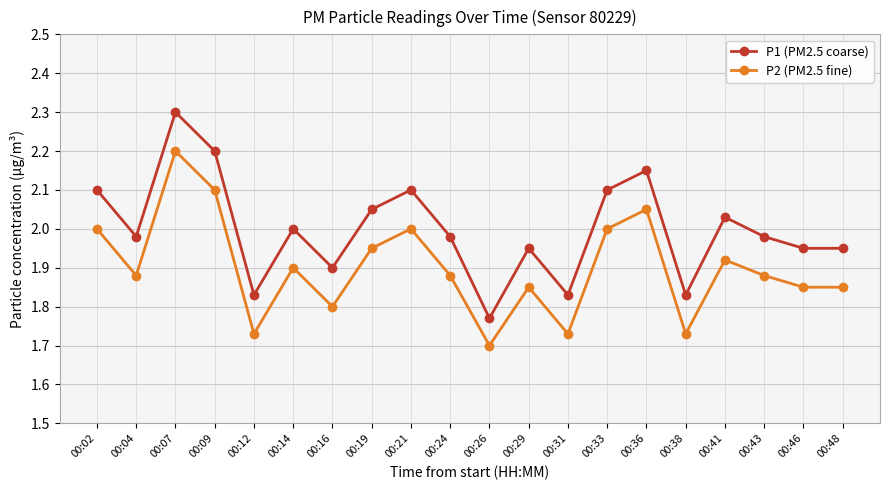

True or false: P2 (PM2.5 fine) has more than 0 points higher than both neighbors.

True